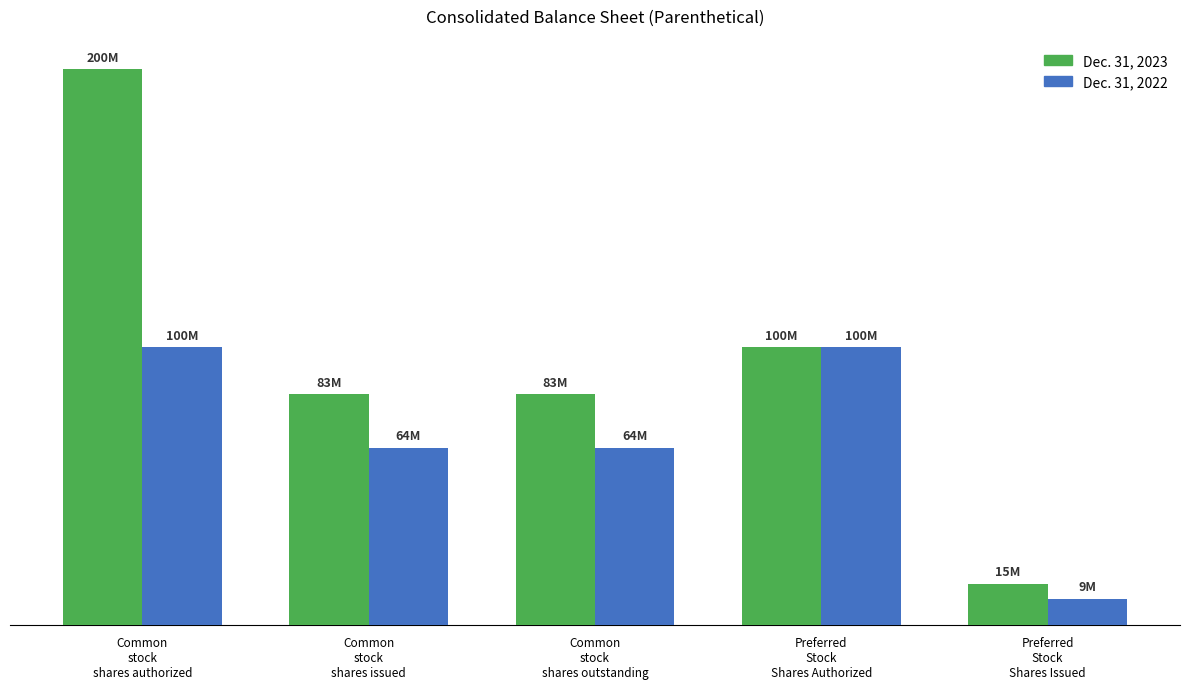

Which has a higher value, Common
stock
shares outstanding or Common
stock
shares authorized?

Common
stock
shares authorized